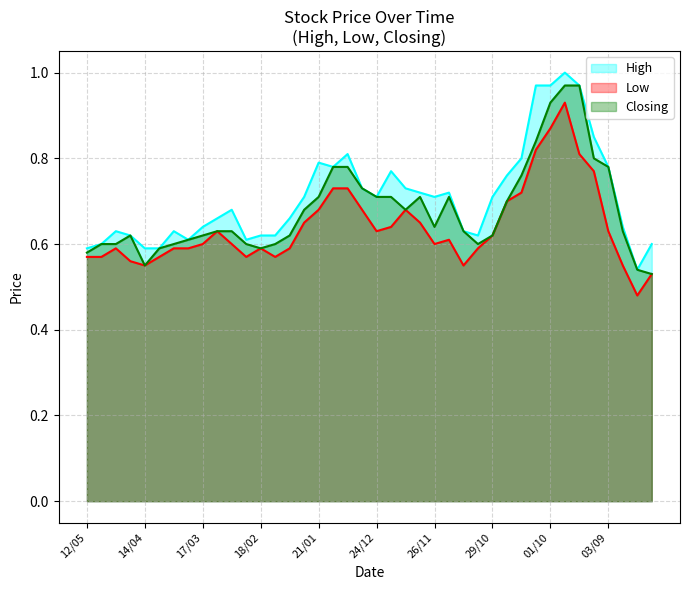

True or false: Low has more than 1 points higher than both neighbors.

True